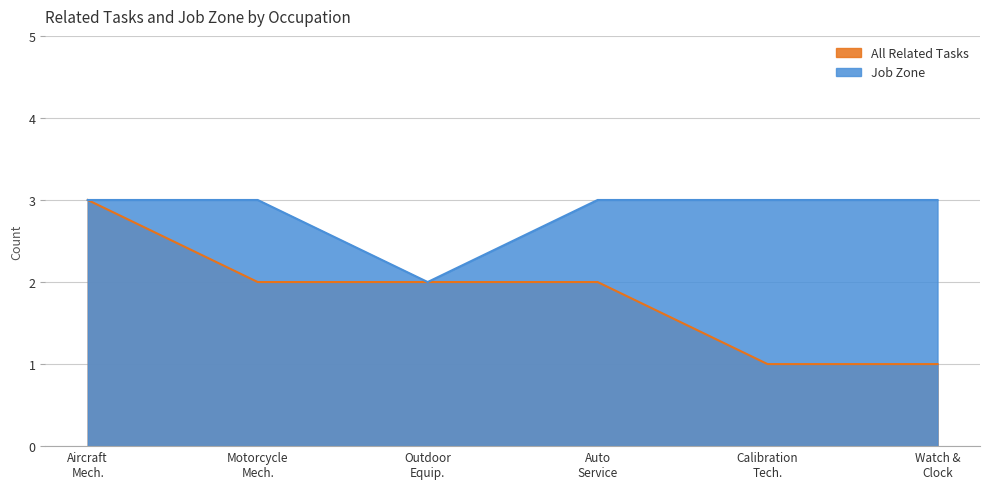

True or false: Job Zone has more than 1 points higher than both neighbors.

False